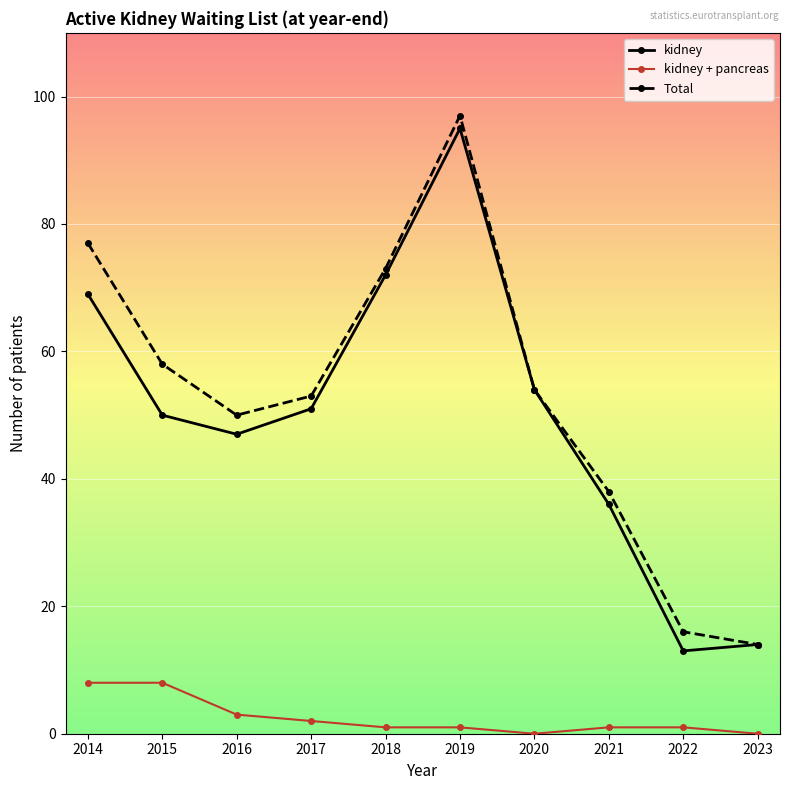

True or false: kidney has more than 1 points higher than both neighbors.

False